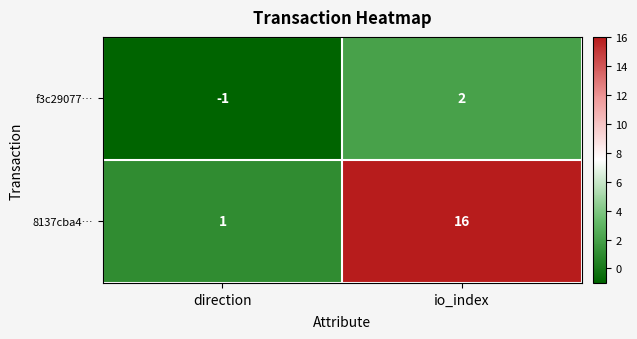

Which series has the largest total across all categories?

8137cba4…